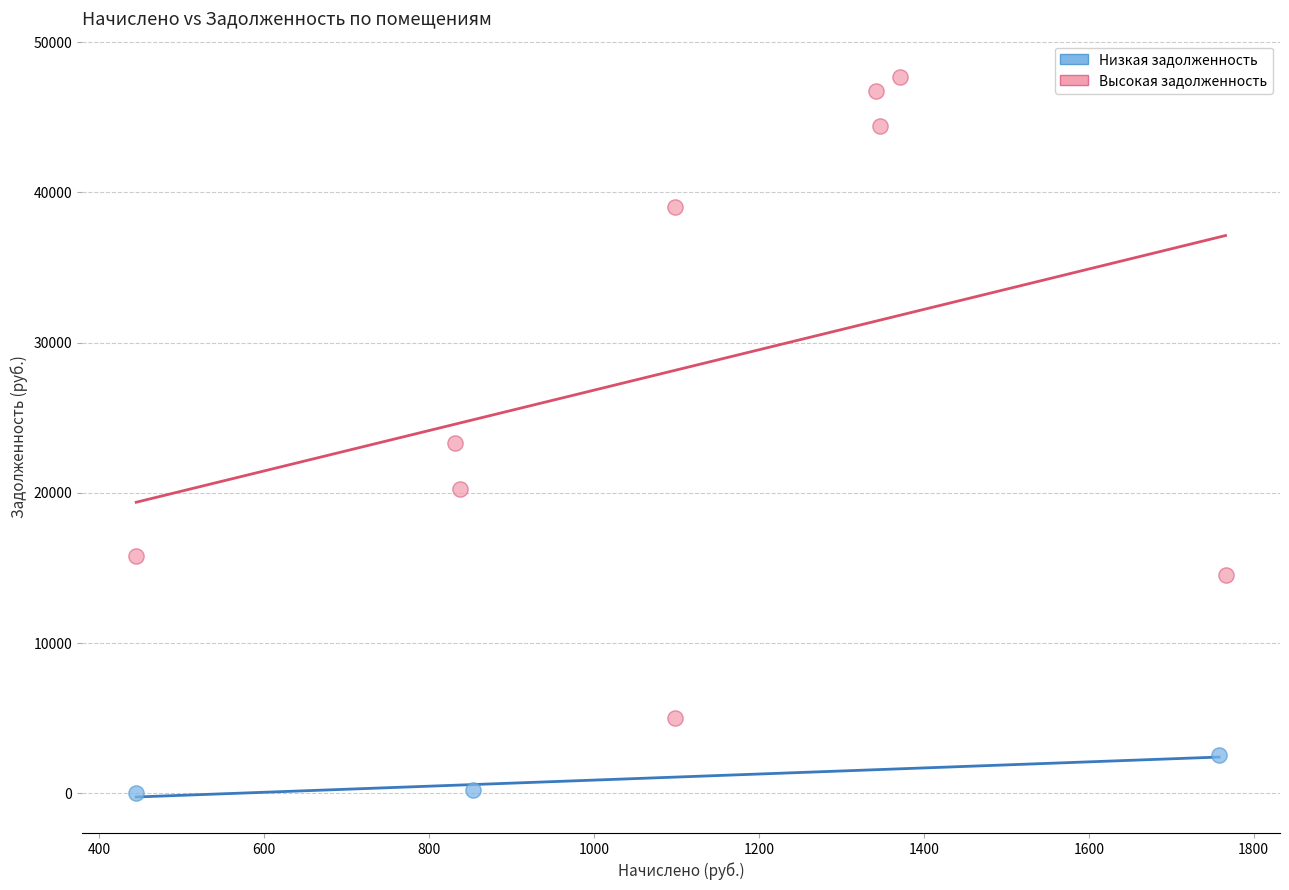

Which series contains the lowest Y value?

Низкая задолженность